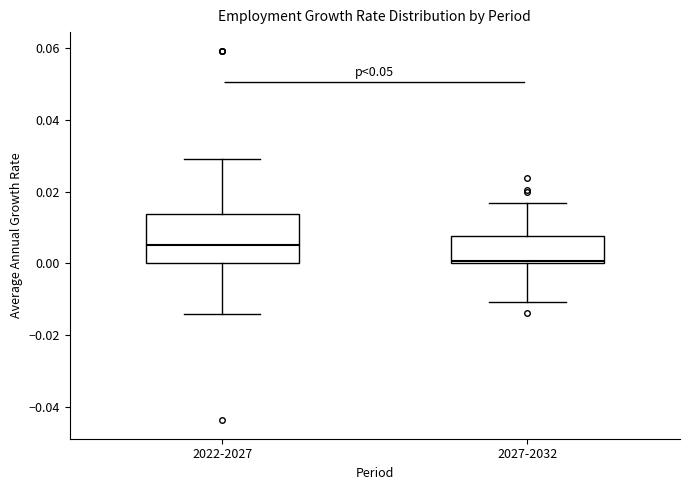

Reading left to right, read every box against the y-axis: the position of its median line, the range the box covers, and the ends of its whiskers. The values are not printed on the chart, so give them approximately, as read against the axis.

2022-2027: median 0.006, box 0.000 to 0.014, whiskers -0.014 to 0.030
2027-2032: median 0.000, box 0.000 to 0.008, whiskers -0.010 to 0.016